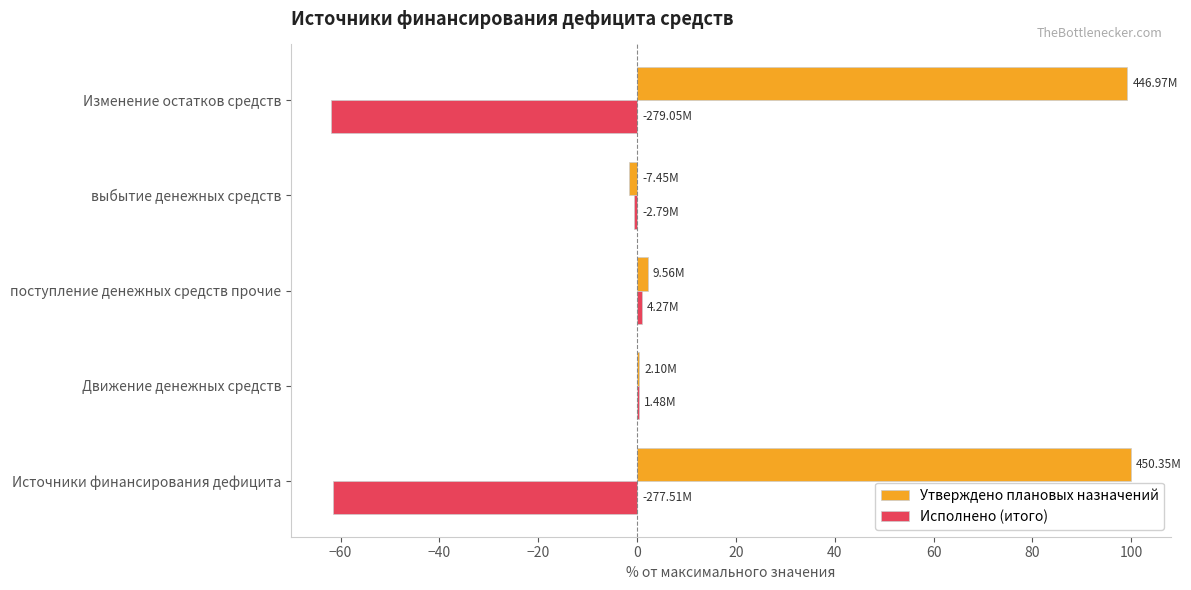

What is the maximum value shown in the chart?

100.0